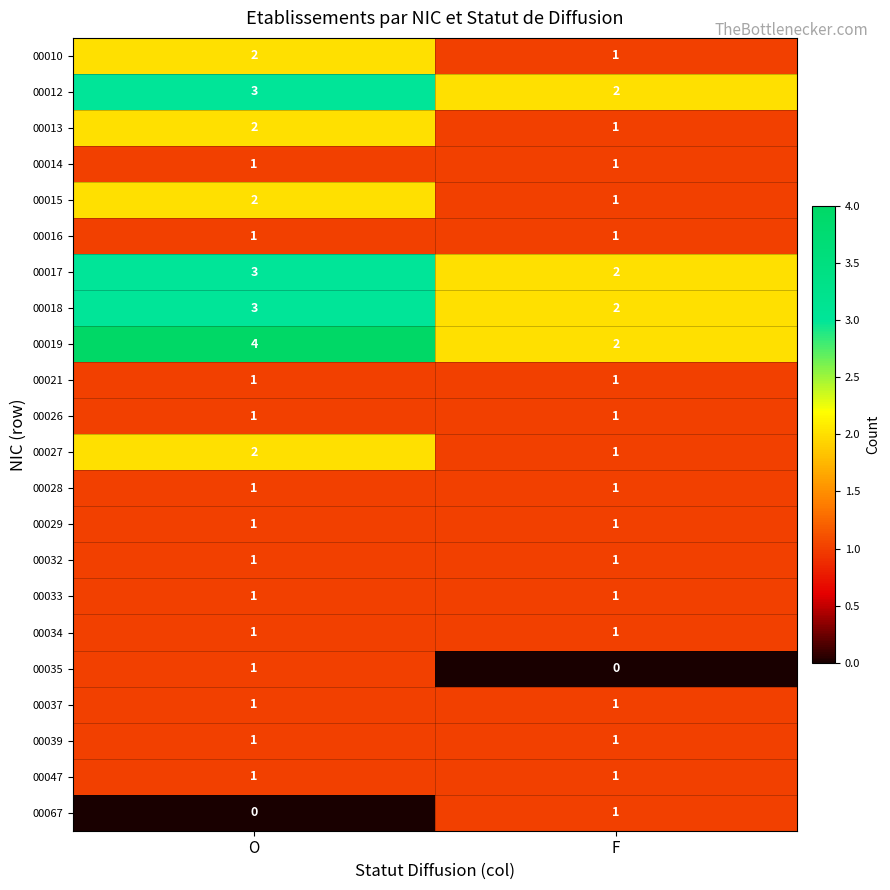

What is the total value across all series at O?

34